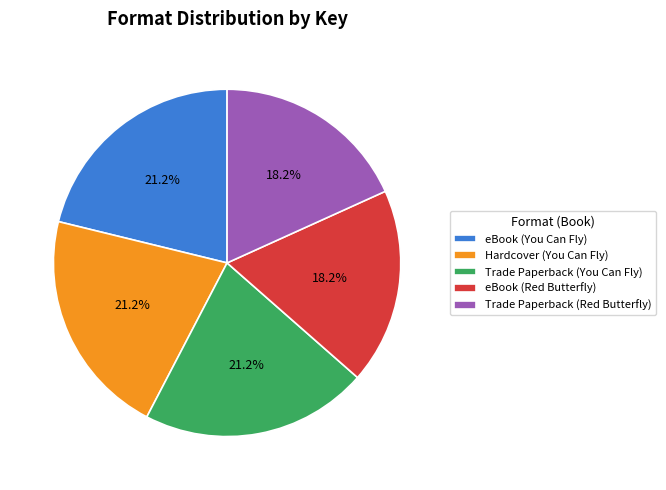

Is there any slice that represents more than half of the pie?

No